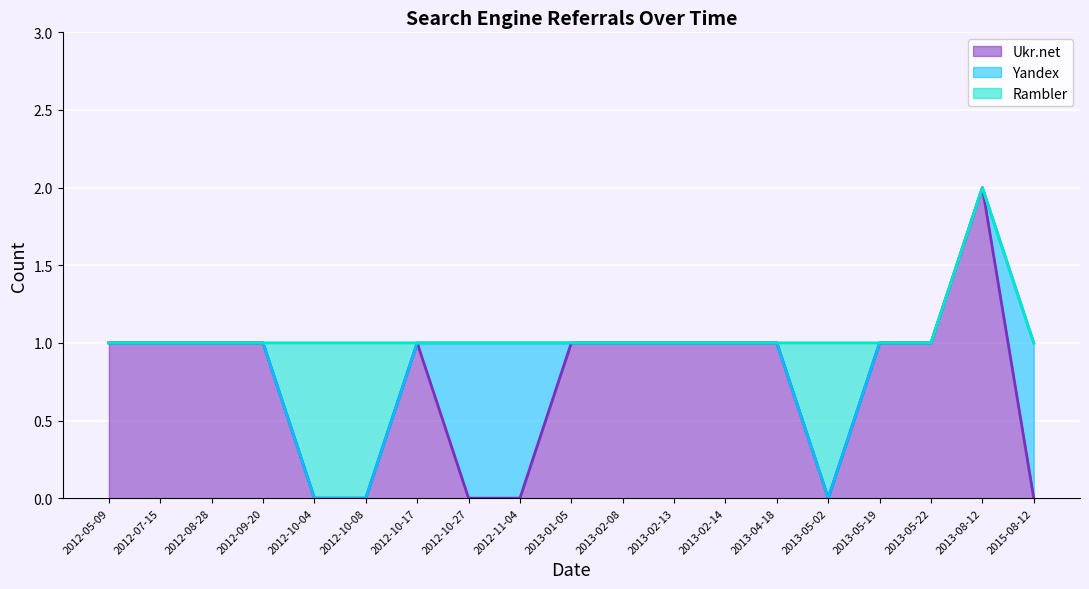

Is it true that Ukr.net equals 2 at 2013-05-19?

False